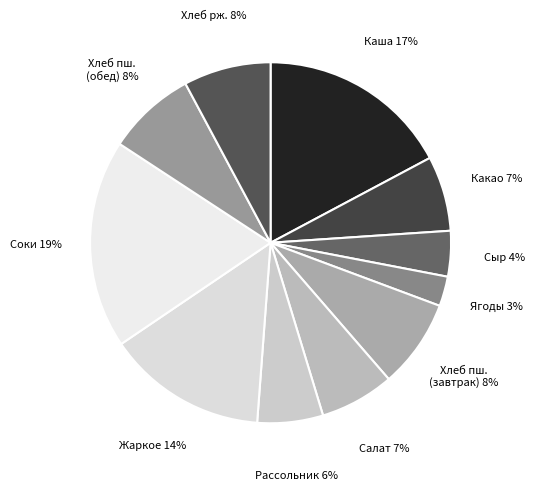

Rank the categories by value from highest to lowest.

Соки фруктовые, Каша Дружба с маслом, Жаркое по-домашнему, Хлеб пшеничный (завтрак), Хлеб пшеничный (обед), Хлеб ржано-пшеничный, Какао с молоком, Салат из свеклы с сыром, Рассольник ленинградский, Сыр Российский, Плоды или ягоды свежие